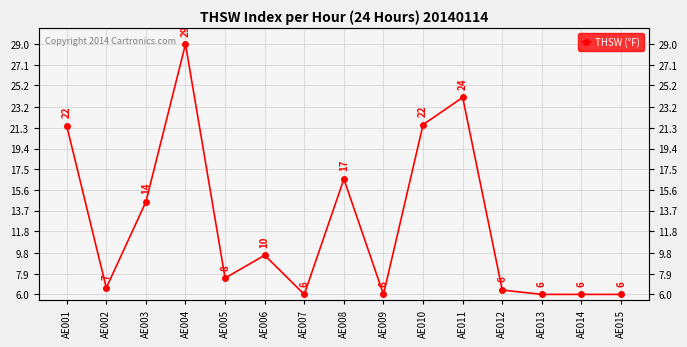

What is the average value?

12.5